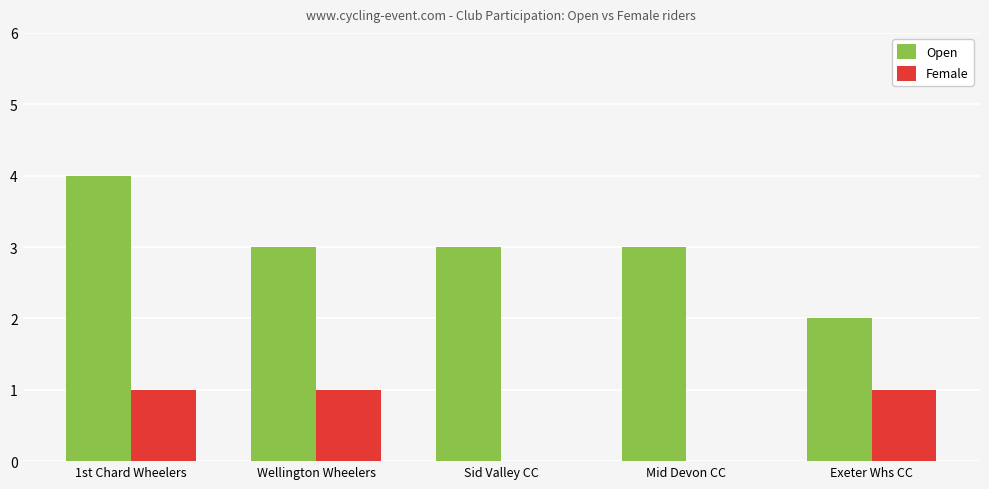

Reading left to right, transcribe all the data shown in this chart.

Open: 4	3	3	3	2
Female: 1	1	0	0	1